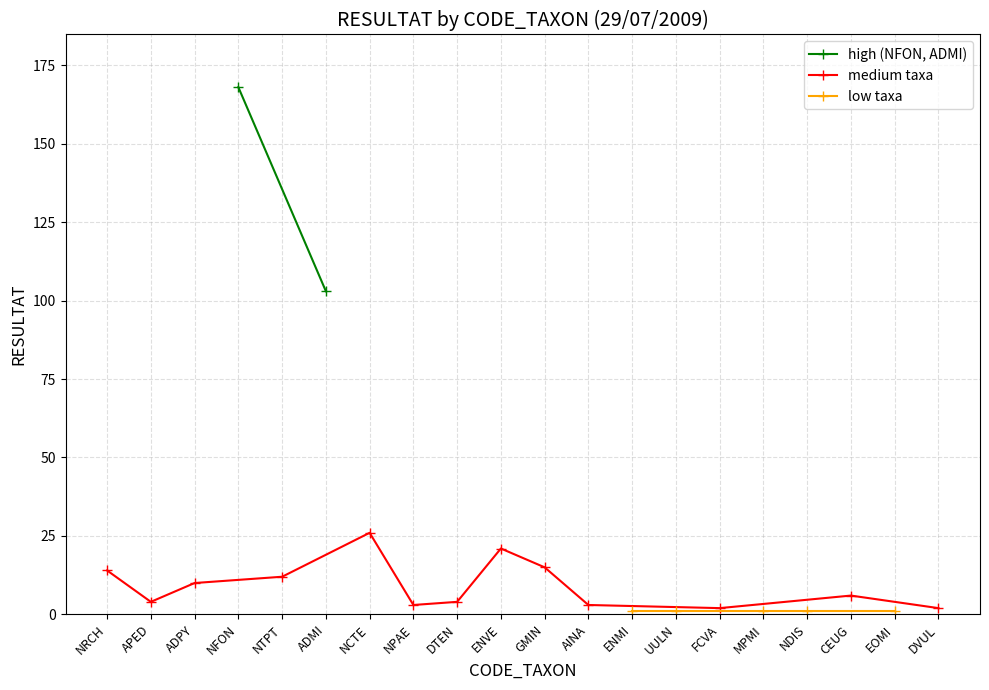

Rank the categories by value from highest to lowest.

NFON, ADMI, NCTE, ENVE, GMIN, NRCH, NTPT, ADPY, CEUG, APED, DTEN, NPAE, AINA, FCVA, DVUL, ENMI, UULN, MPMI, NDIS, EOMI